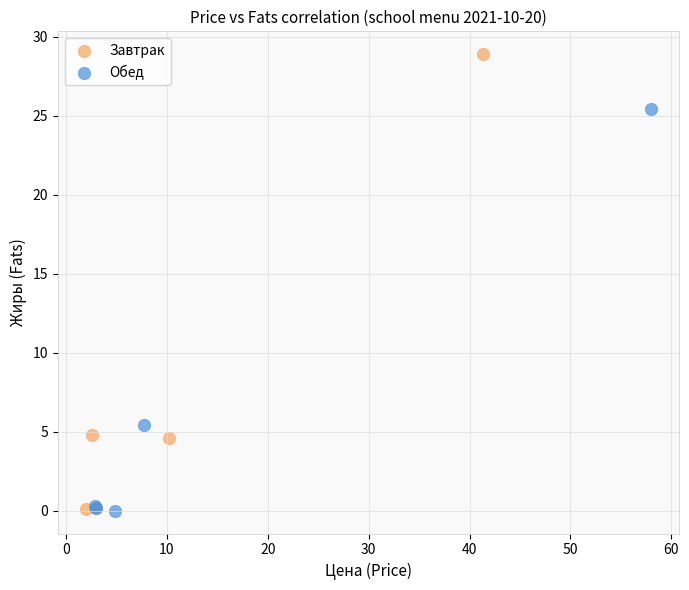

Which series has the widest spread of Y values?

Завтрак